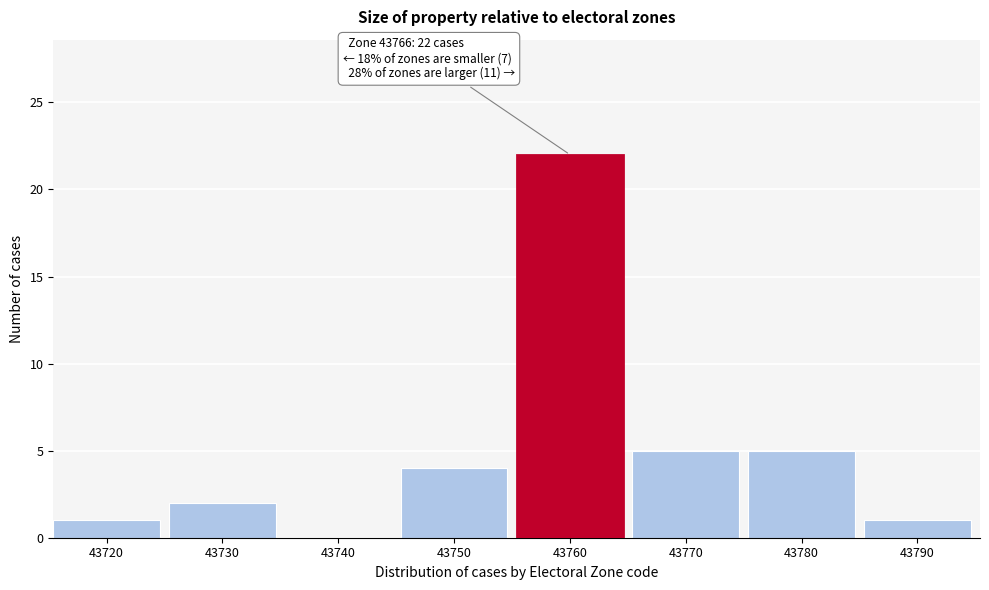

Reading left to right, transcribe all the data shown in this chart.

43720=1	43730=2	43740=0	43750=4	43760=22	43770=5	43780=5	43790=1